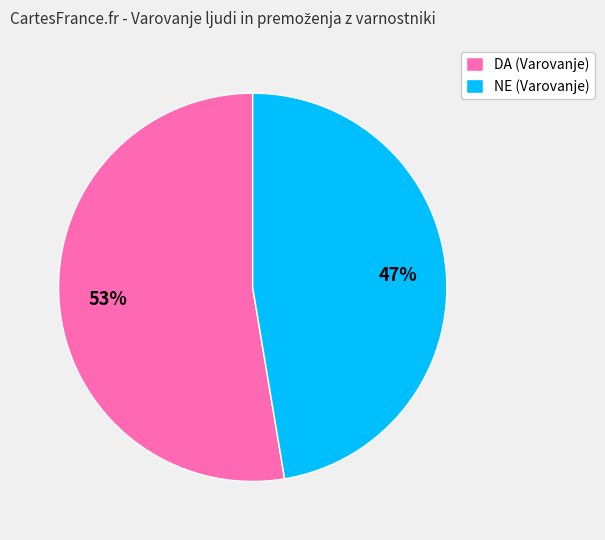

What percentage is the NE (Varovanje) slice, to the nearest percent?

47%